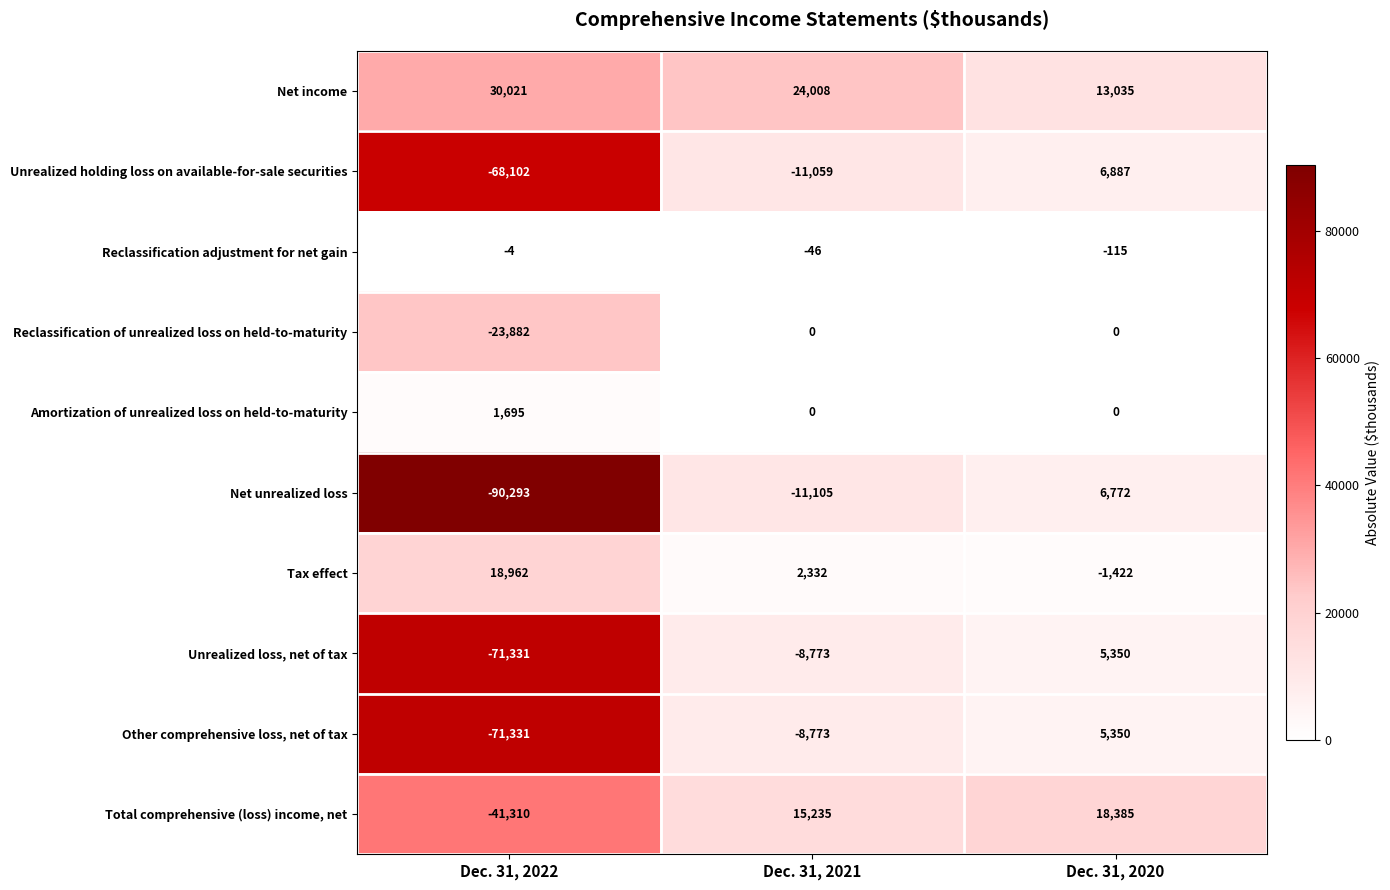

Which category has the highest value across all series?

Dec. 31, 2022